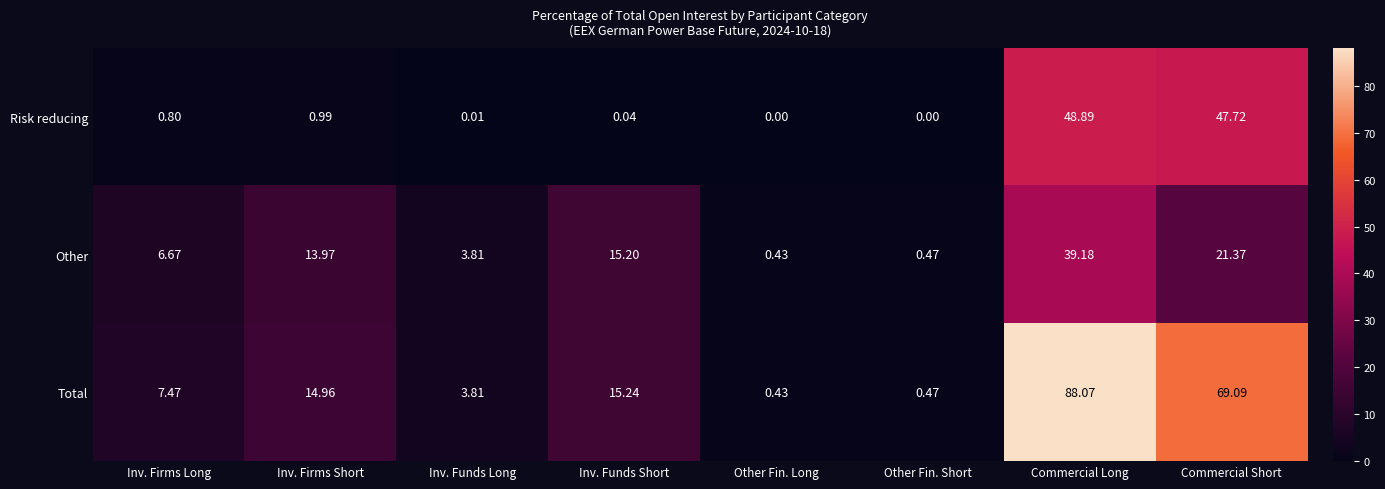

At how many categories does at least one series exceed 80?

1